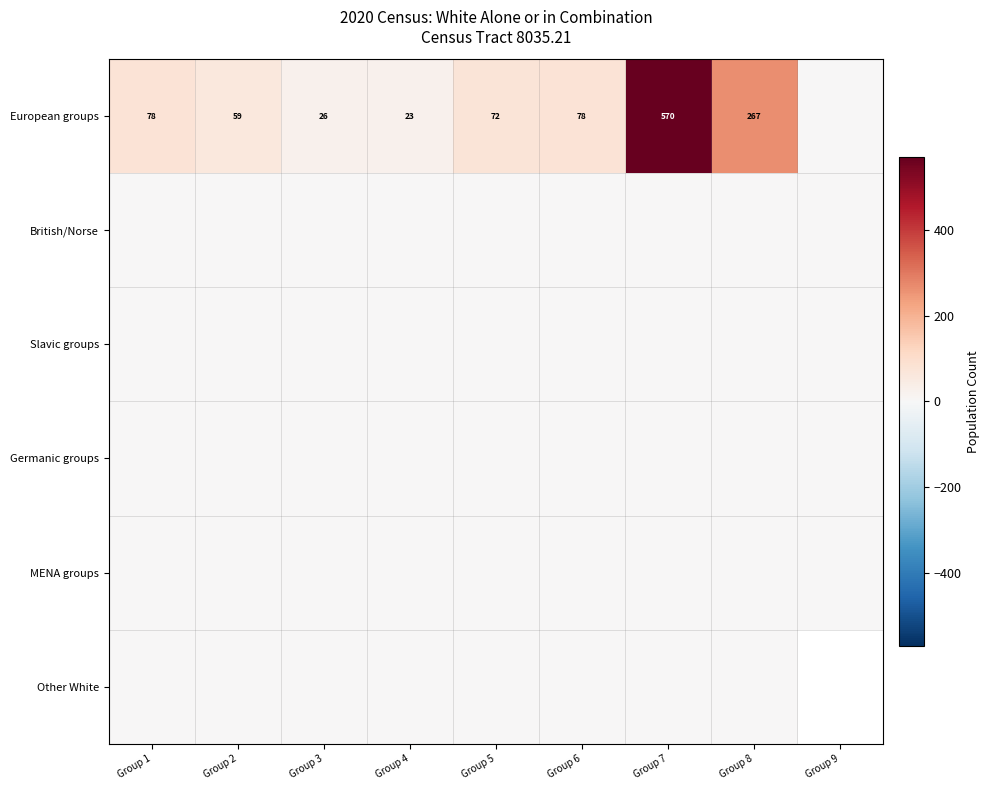

What is the greatest value displayed?

570.0